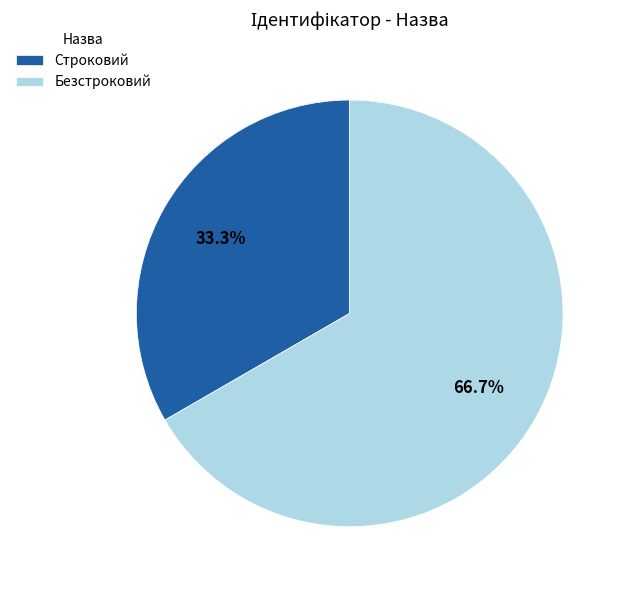

Which slice is the largest?

Безстроковий